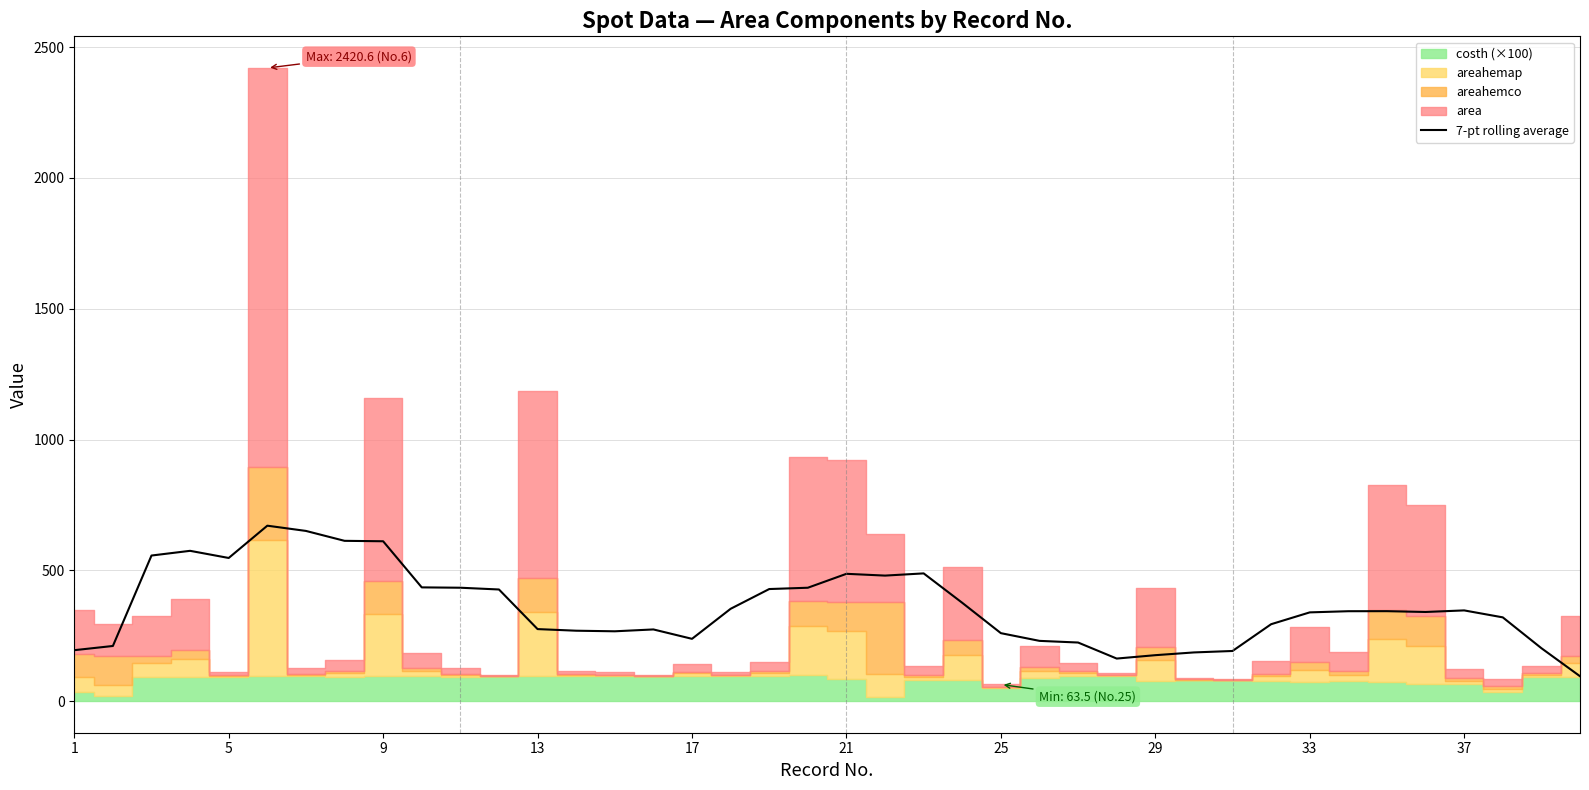

How many lines are shown in the chart?

1